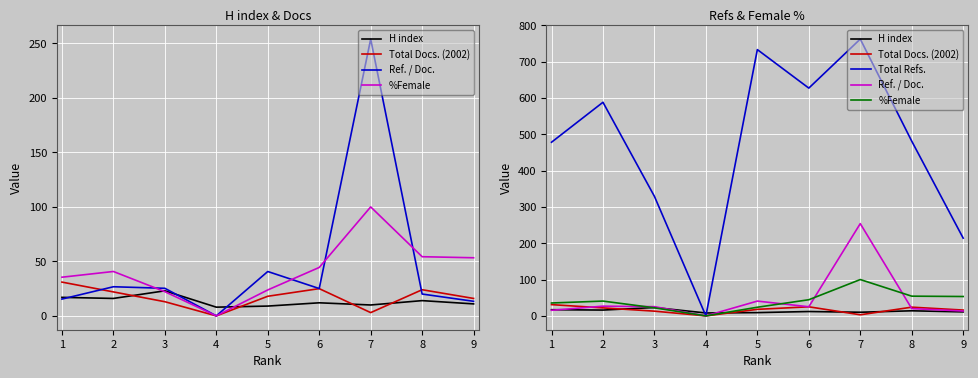

How many data points in H index are above 12?

4